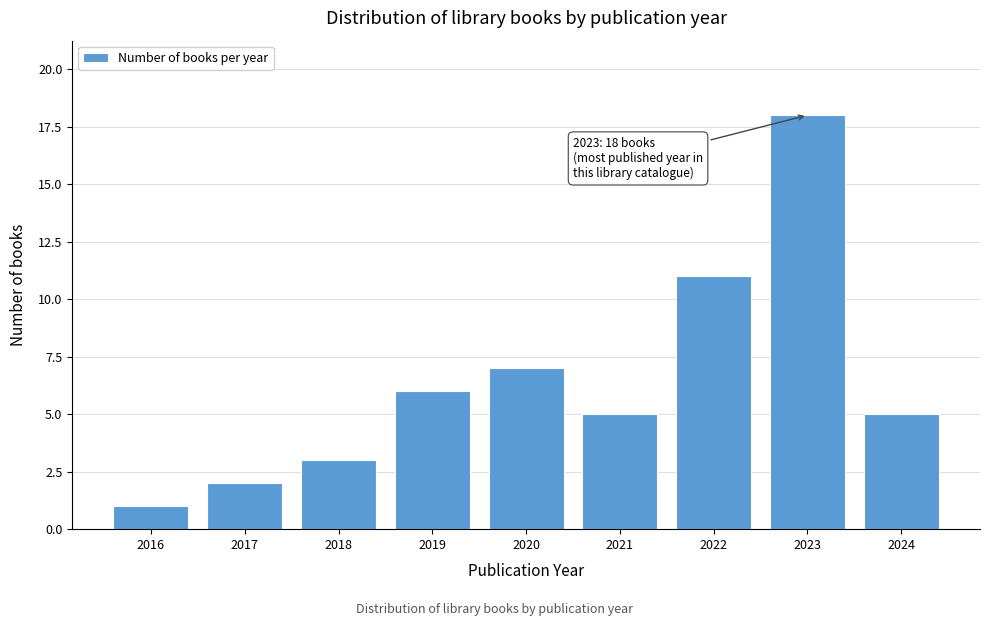

Reading left to right, extract all data points from this chart.

1	2	3	6	7	5	11	18	5